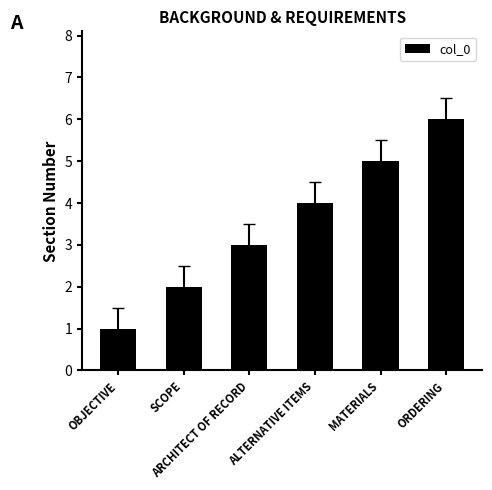

Read the value at ARCHITECT OF RECORD.

3